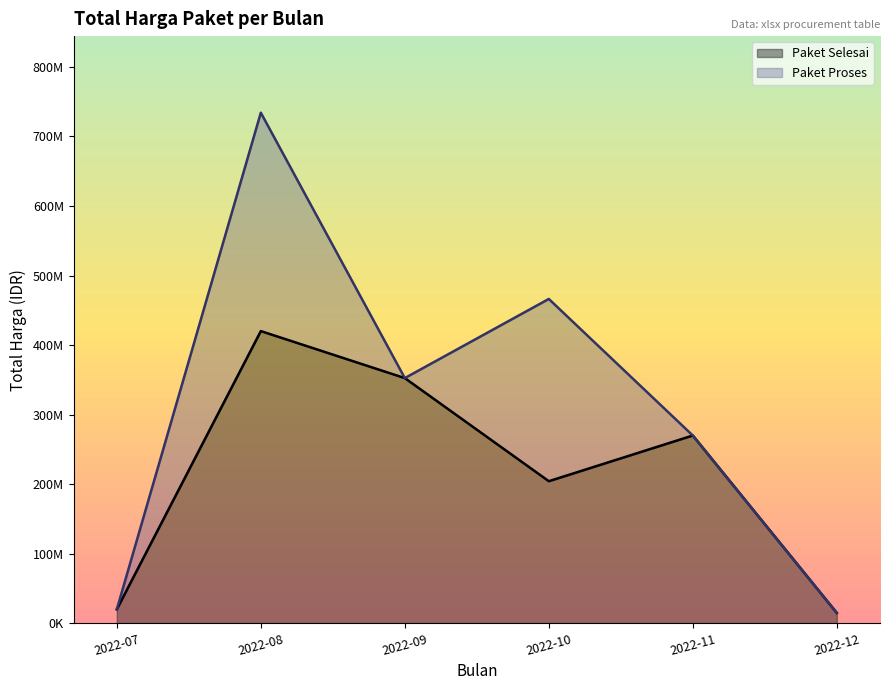

How many values exceed 29000000?

8